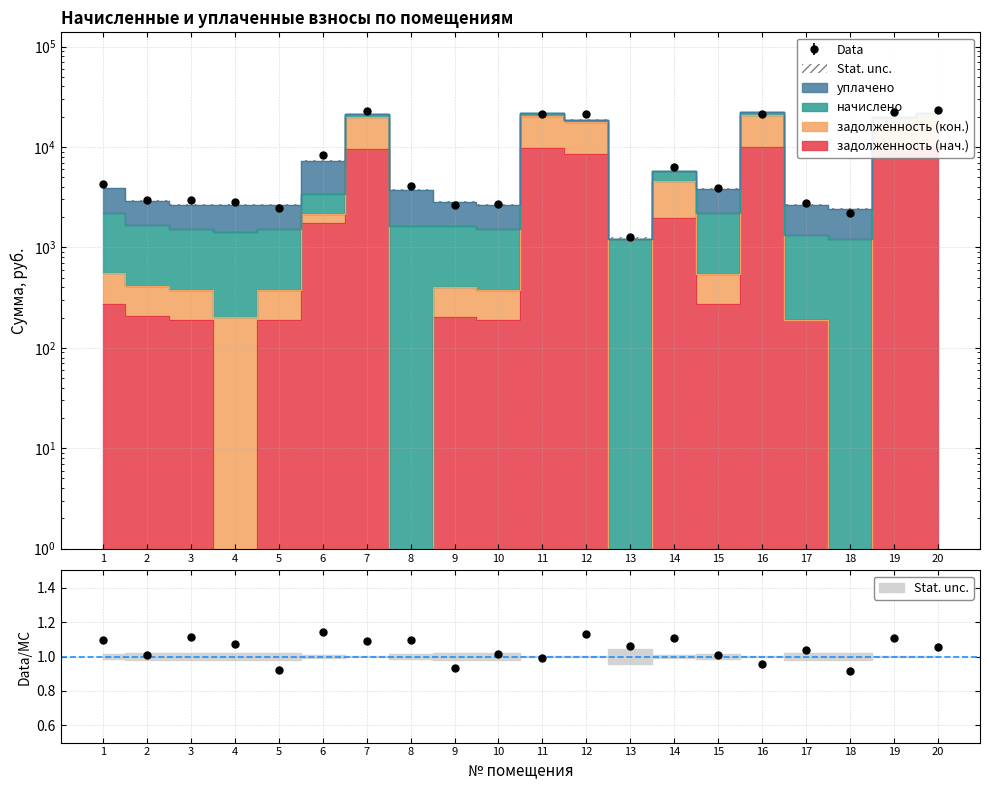

At which category does задолженность (нач.) reach its first local valley?

4